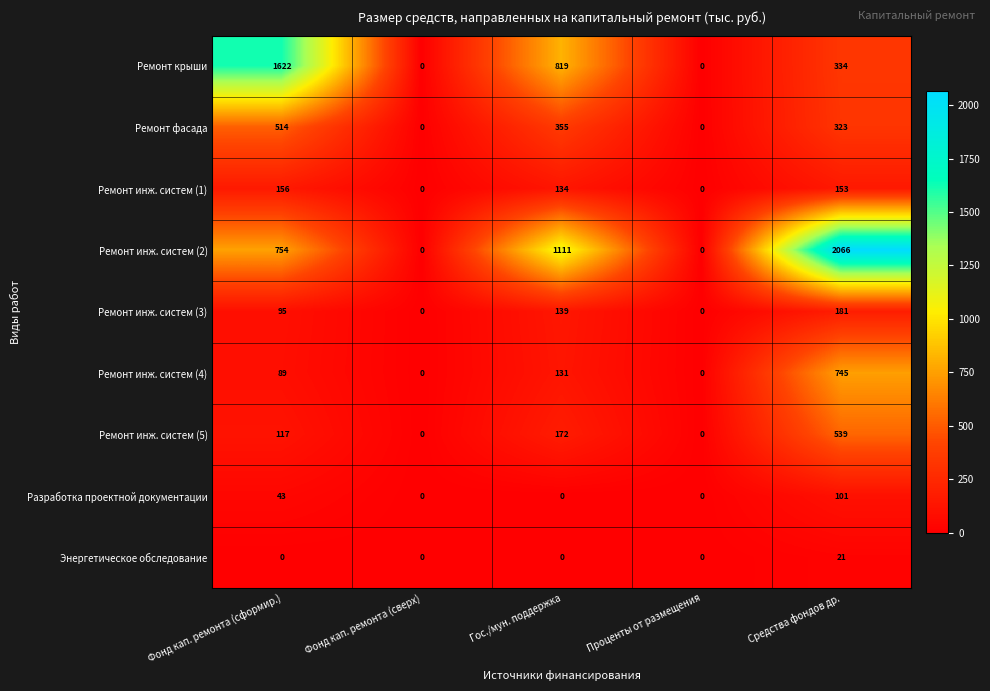

At which label does Ремонт инж. систем (5) reach its peak?

Средства фондов др.